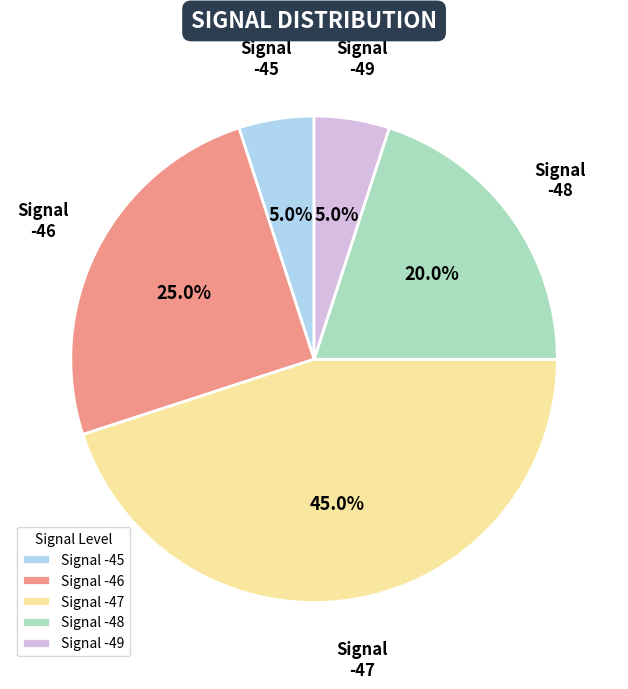

Does any single category account for the majority?

No